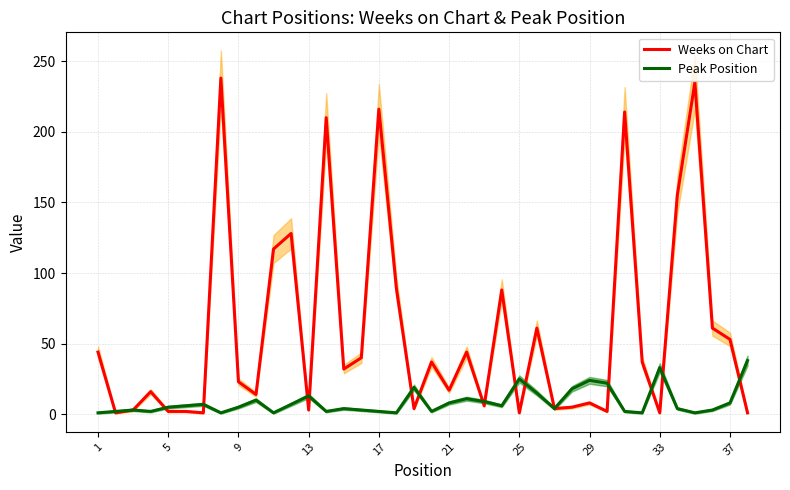

Does the chart have visible grid lines?

Yes